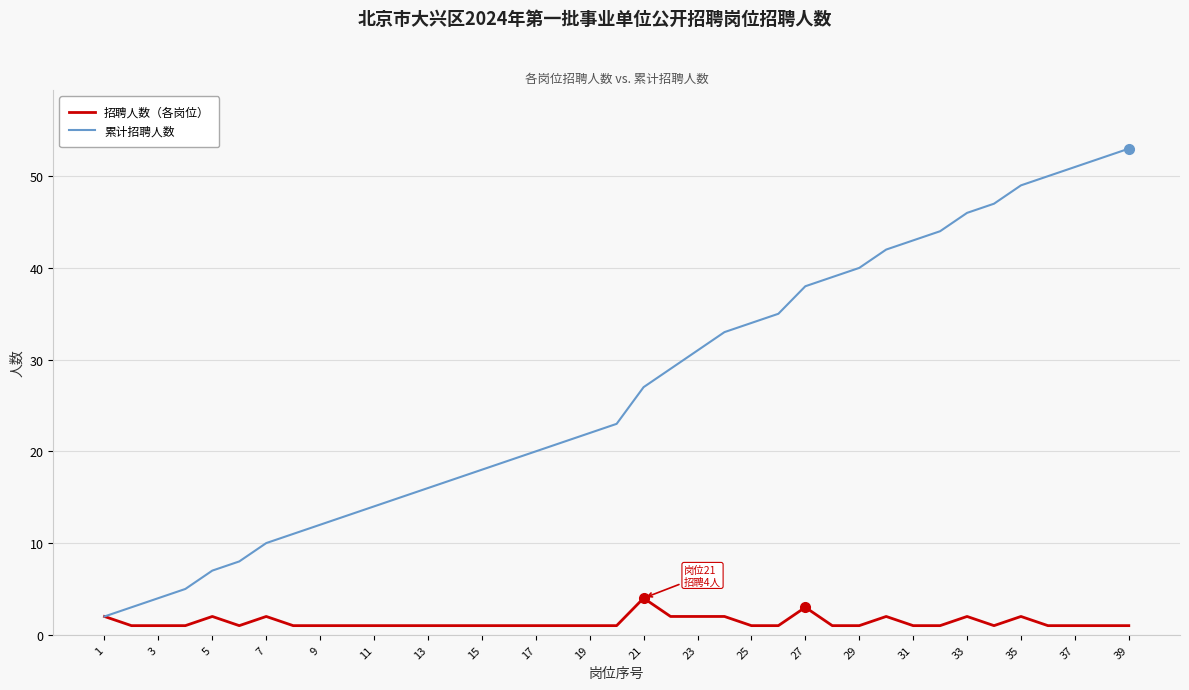

Reading left to right, transcribe all the data shown in this chart.

招聘人数（各岗位）: 2	1	1	1	2	1	2	1	1	1	1	1	1	1	1	1	1	1	1	1	4	2	2	2	1	1	3	1	1	2	1	1	2	1	2	1	1	1	1
累计招聘人数: 2	3	4	5	7	8	10	11	12	13	14	15	16	17	18	19	20	21	22	23	27	29	31	33	34	35	38	39	40	42	43	44	46	47	49	50	51	52	53